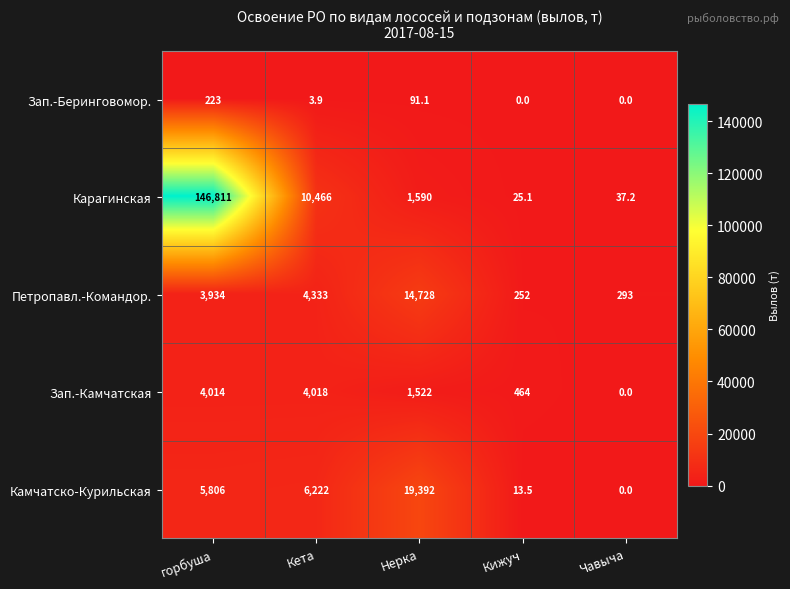

Rank the series at горбуша from lowest to highest value.

Зап.-Беринговомор., Петропавл.-Командор., Зап.-Камчатская, Камчатско-Курильская, Карагинская